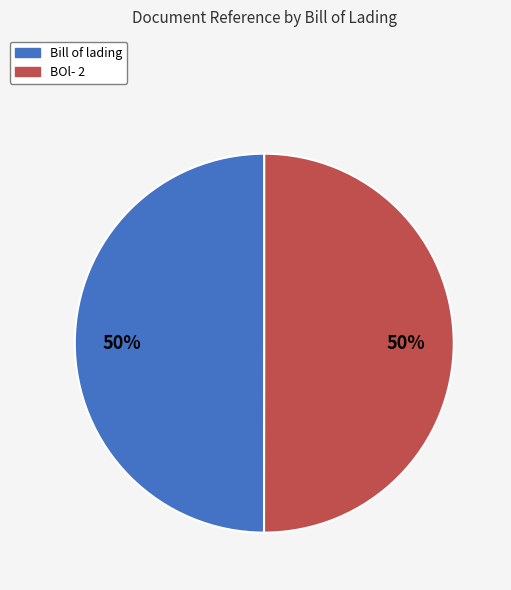

Combined, do Bill of lading and BOl- 2 account for over 50%?

Yes